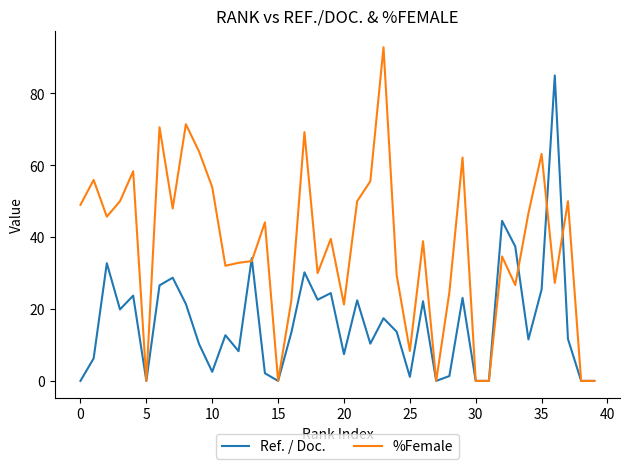

What is the maximum value shown in the chart?

92.9